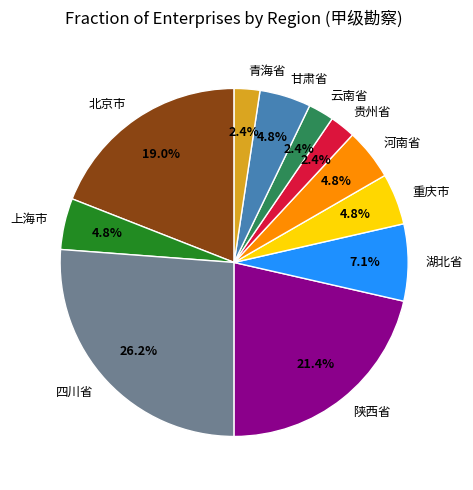

What percentage is the 甘肃省 slice, to the nearest percent?

5%